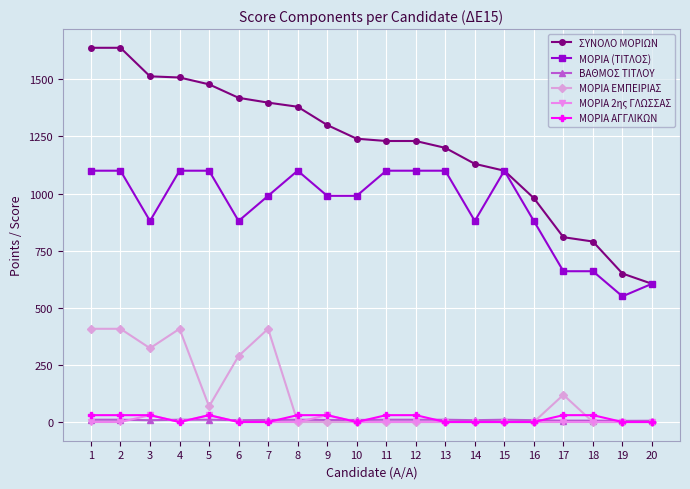

True or false: ΜΟΡΙΑ (ΤΙΤΛΟΣ) and ΜΟΡΙΑ ΕΜΠΕΙΡΙΑΣ intersect in this chart.

False